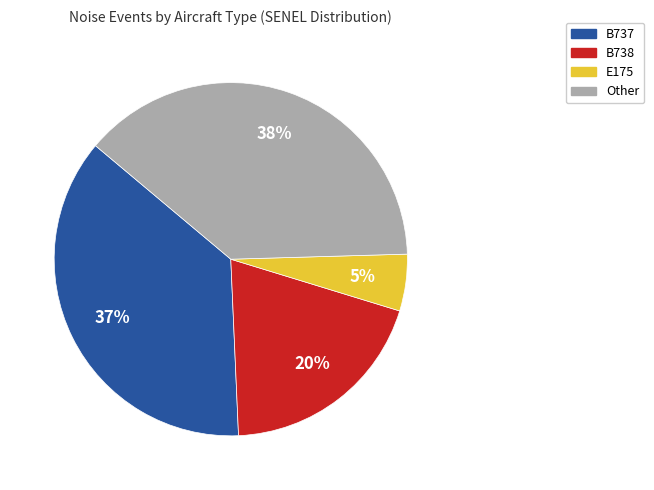

How many segments does this pie chart have?

4